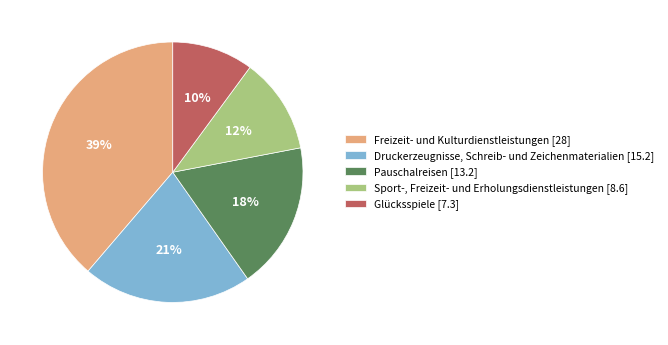

Does Pauschalreisen [13.2] represent more than half of the total?

No